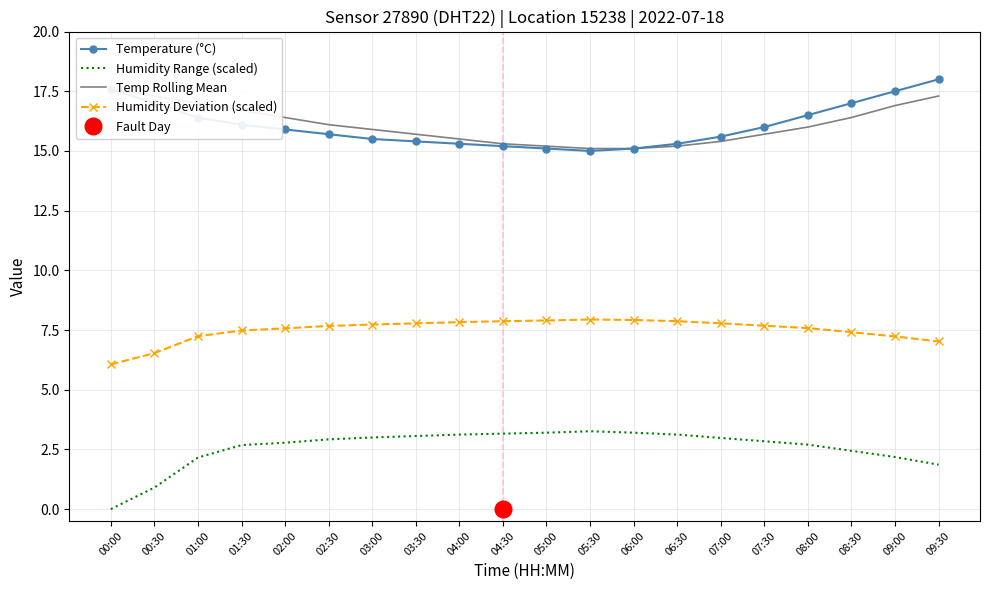

At which category does the chart reach its minimum across all series?

00:00